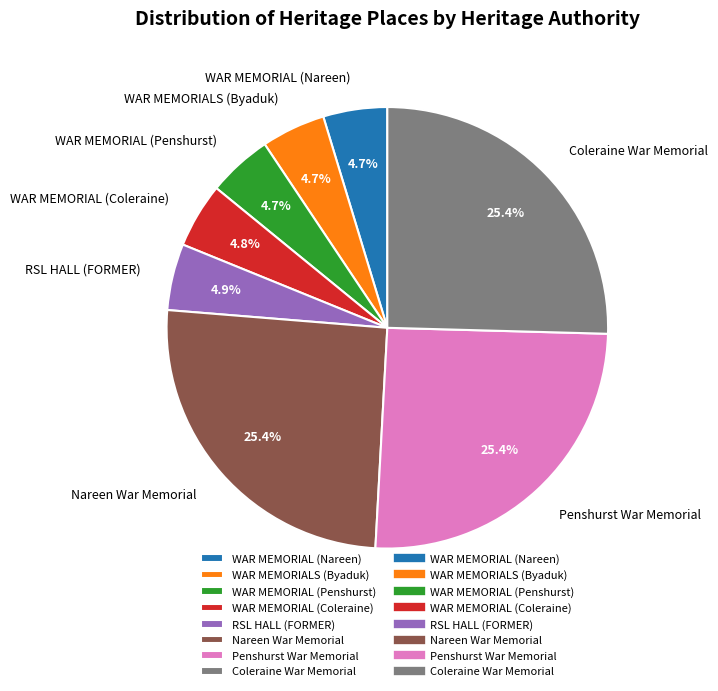

How many segments does this pie chart have?

8